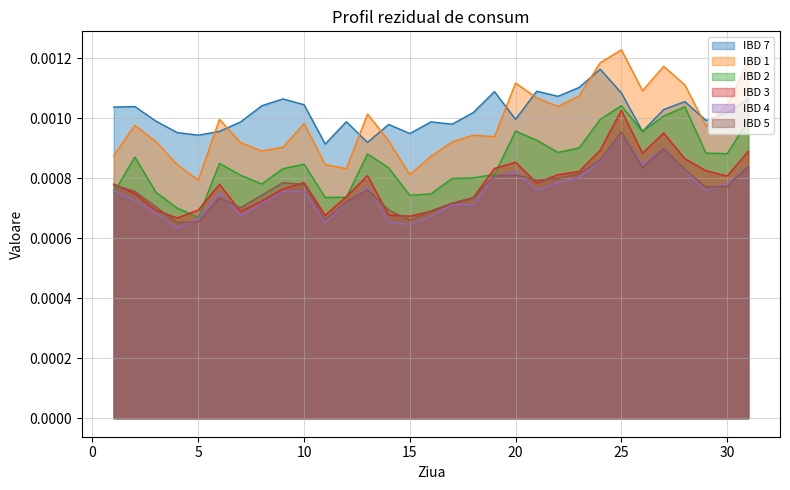

True or false: IBD 7 has a value of 0.0 at 20.

True